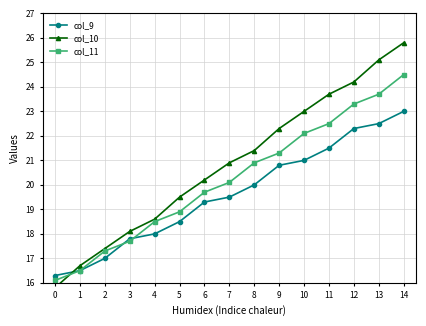

Reading left to right, list all the values displayed in this chart.

col_9: 0=16.3	1=16.5	2=17.0	3=17.8	4=18.0	5=18.5	6=19.3	7=19.5	8=20.0	9=20.8	10=21.0	11=21.5	12=22.3	13=22.5	14=23.0
col_10: 0=15.8	1=16.7	2=17.4	3=18.1	4=18.6	5=19.5	6=20.2	7=20.9	8=21.4	9=22.3	10=23.0	11=23.7	12=24.2	13=25.1	14=25.8
col_11: 0=16.1	1=16.5	2=17.3	3=17.7	4=18.5	5=18.9	6=19.7	7=20.1	8=20.9	9=21.3	10=22.1	11=22.5	12=23.3	13=23.7	14=24.5